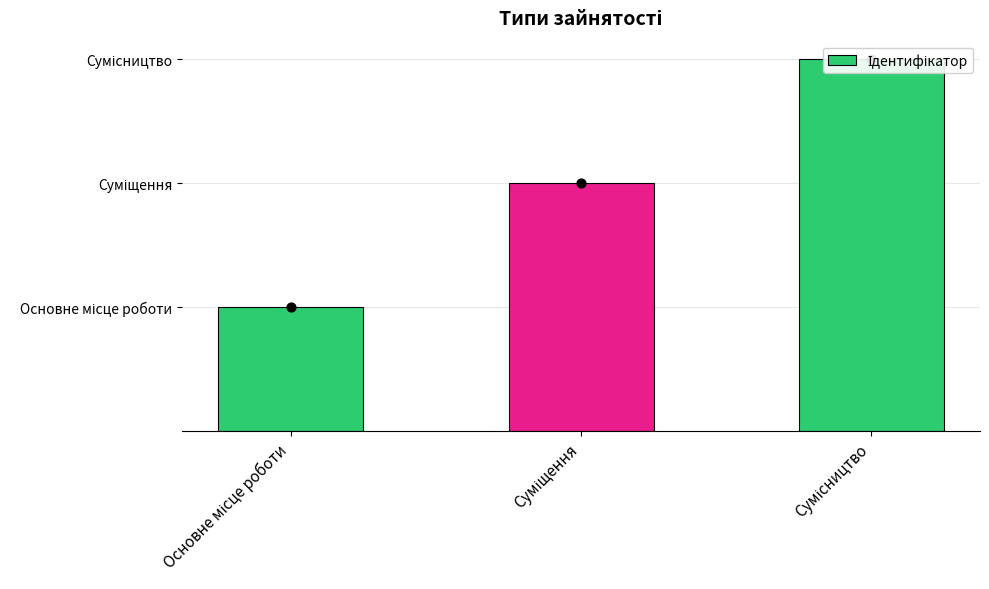

Between Сумісництво and Суміщення, which is larger?

Сумісництво